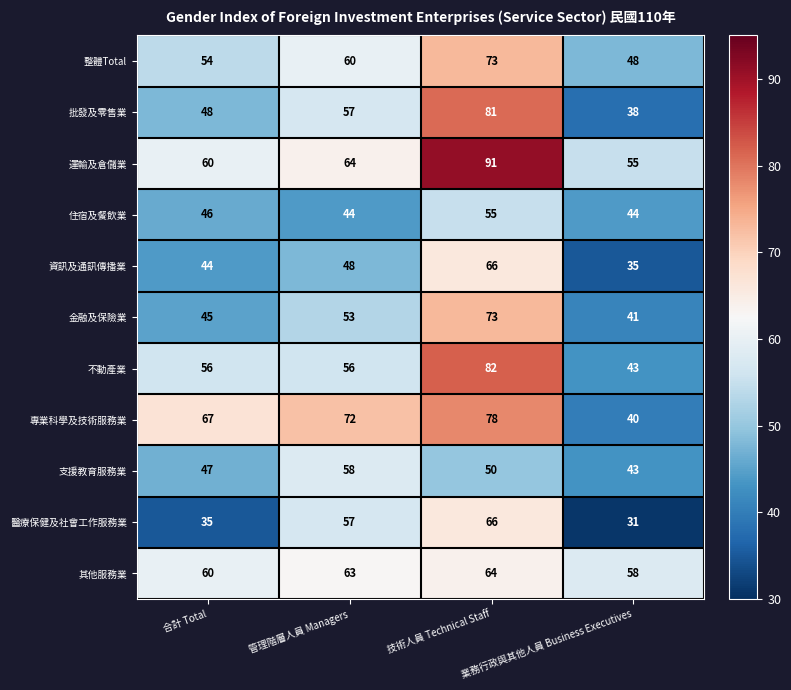

How many 專業科學及技術服務業 values are between 67 and 78?

3